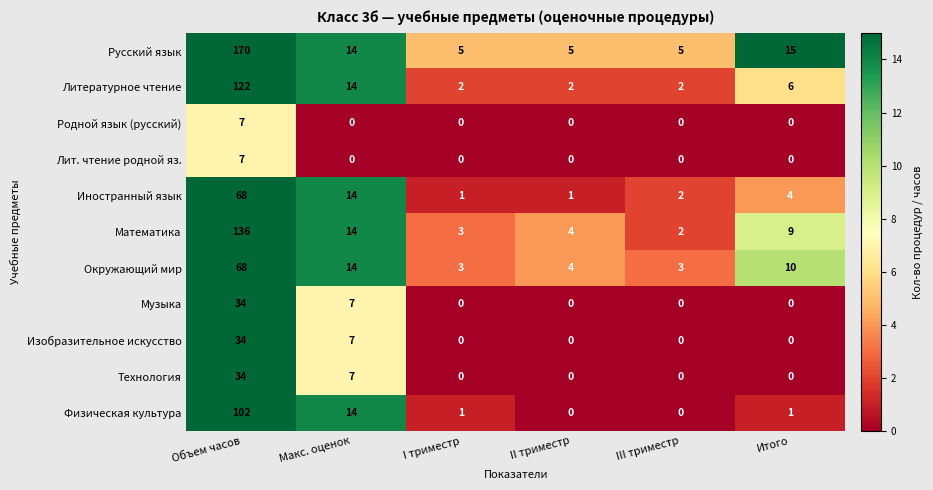

What is the maximum value for Окружающий мир?

68